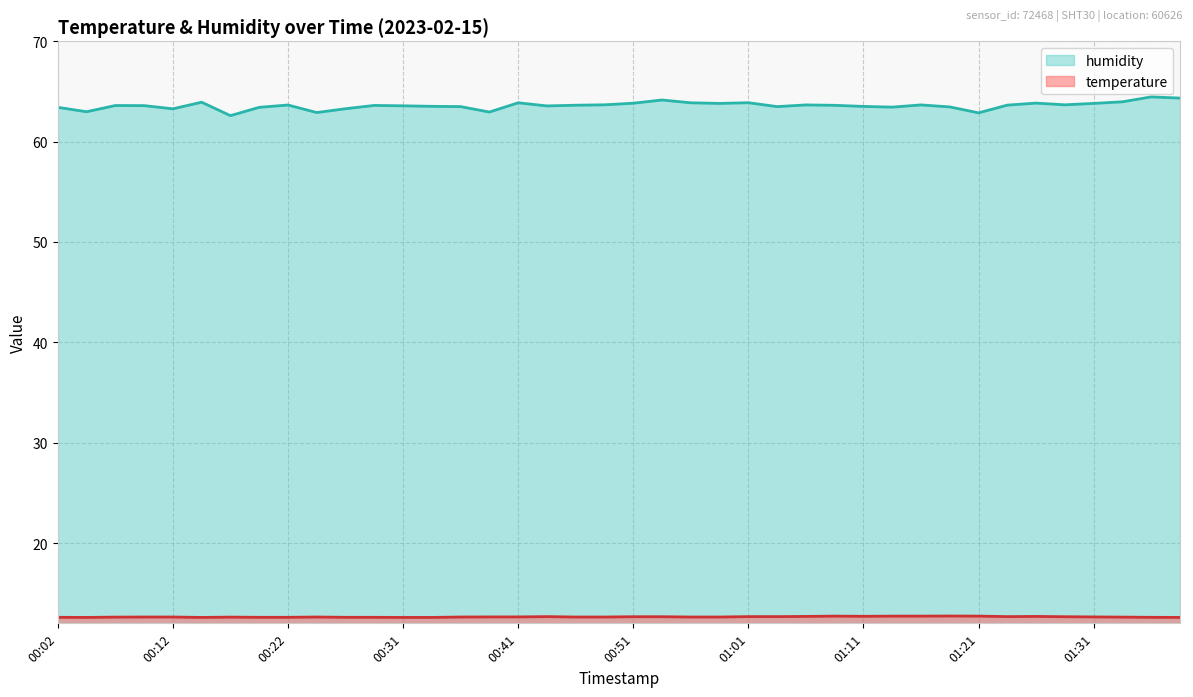

Rank the series at 00:36 from lowest to highest value.

temperature, humidity